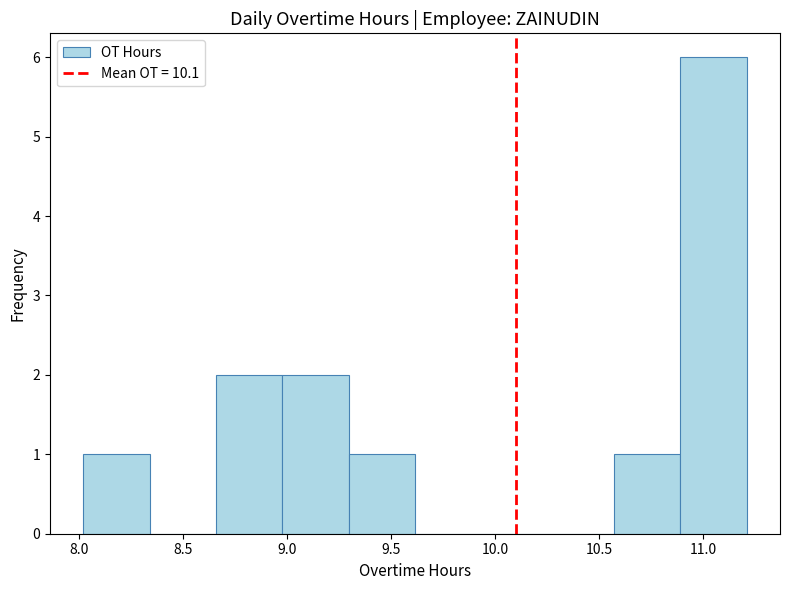

Reading left to right, transcribe this chart: for each bar, give the range it covers on the x-axis and its height. Neither the bar edges nor the heights are printed on the chart, so give them approximately, as read against the axes.

8.00 to 8.35: 1
8.35 to 8.65: 0
8.65 to 9.00: 2
9.00 to 9.30: 2
9.30 to 9.60: 1
9.60 to 9.95: 0
9.95 to 10.25: 0
10.25 to 10.55: 0
10.55 to 10.90: 1
10.90 to 11.20: 6